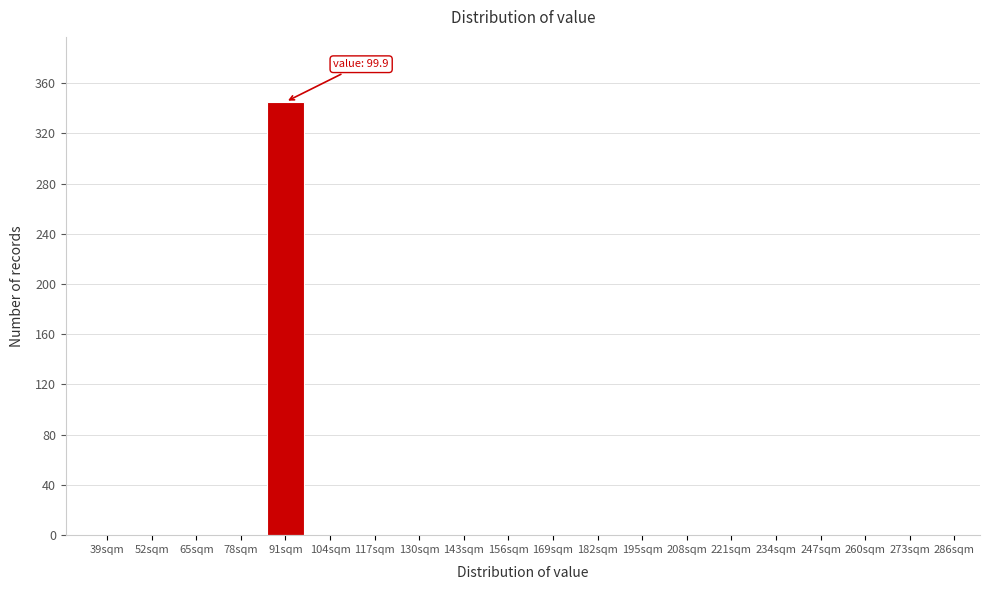

Reading left to right, transcribe all the data shown in this chart.

39sqm=0	52sqm=0	65sqm=0	78sqm=0	91sqm=345	104sqm=0	117sqm=0	130sqm=0	143sqm=0	156sqm=0	169sqm=0	182sqm=0	195sqm=0	208sqm=0	221sqm=0	234sqm=0	247sqm=0	260sqm=0	273sqm=0	286sqm=0